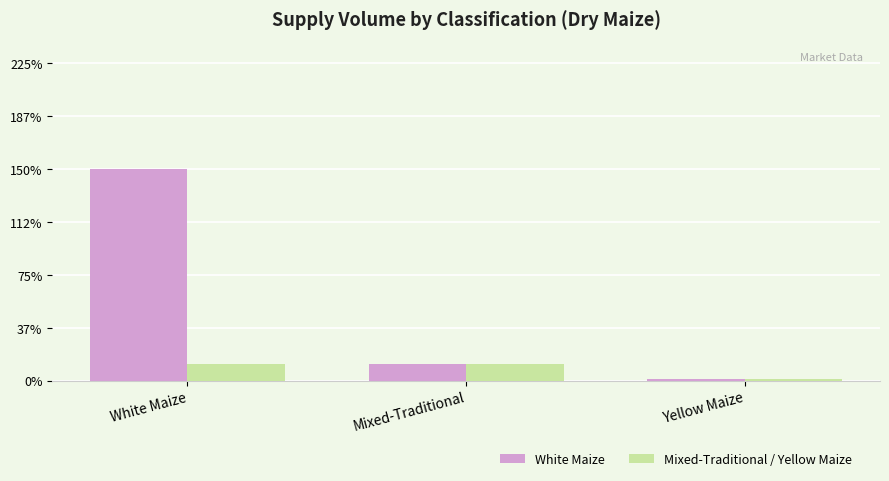

Are the bars grouped side by side (vs. stacked)?

Yes